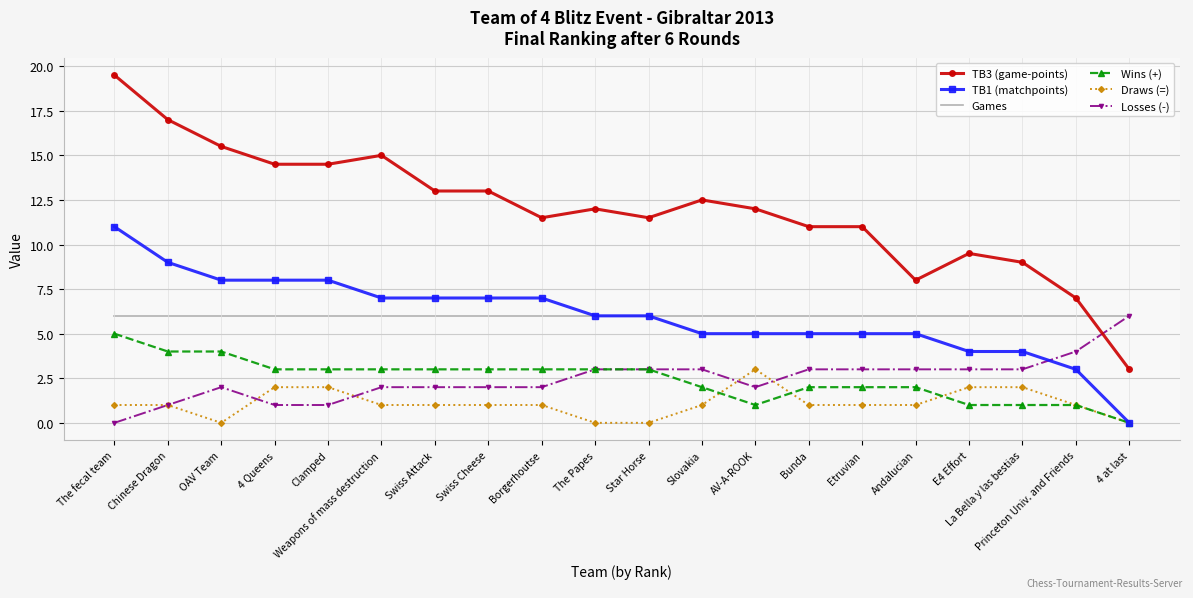

Which series has the largest total across all categories?

TB3 (game-points)